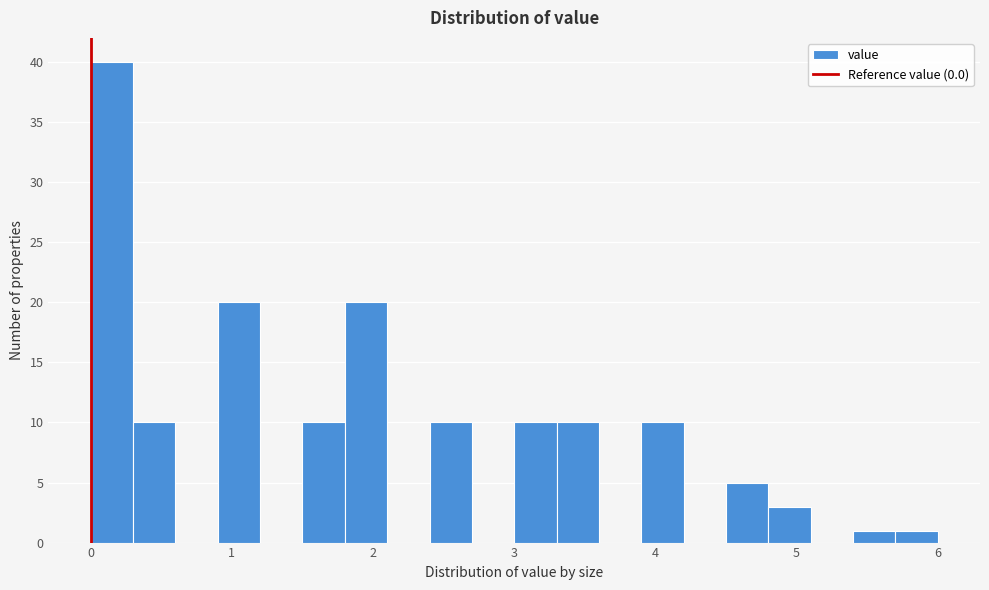

Read against the x-axis, roughly where is the centre of the tallest bar?

0.2